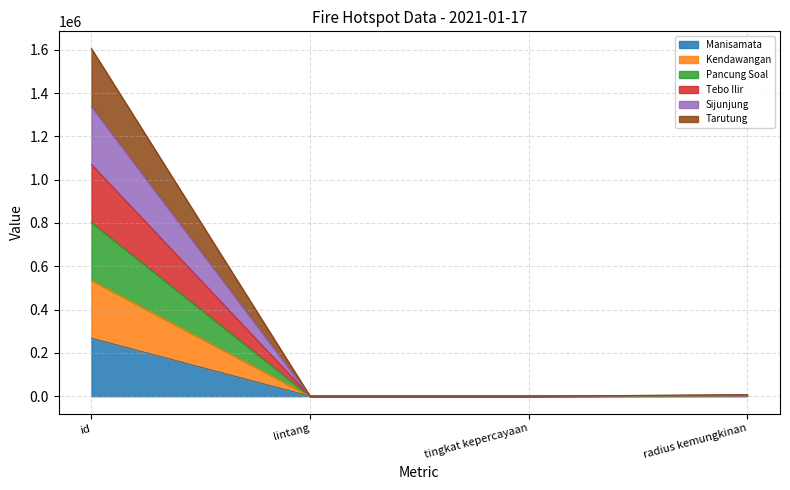

Read the Tebo Ilir value at radius kemungkinan.

3375.0